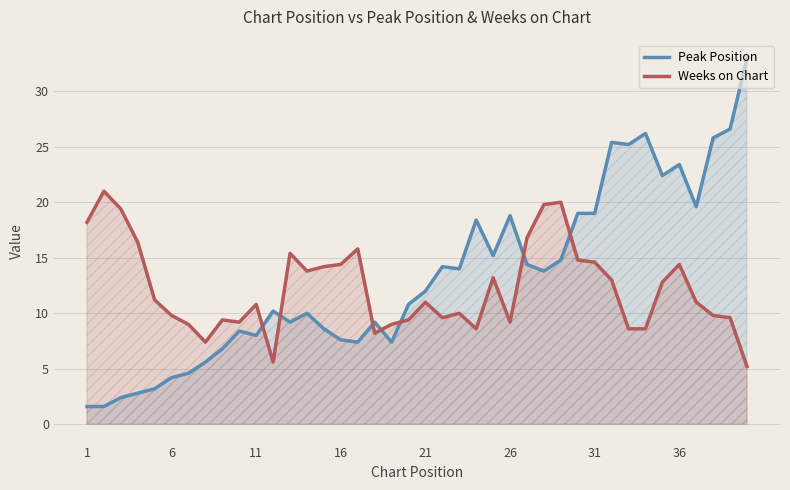

True or false: Peak Position and Weeks on Chart intersect in this chart.

True